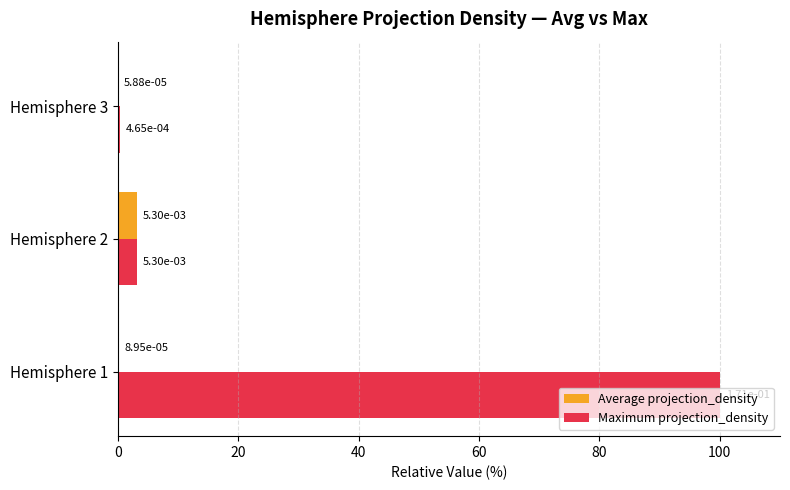

Which series has the largest total across all categories?

Maximum projection_density